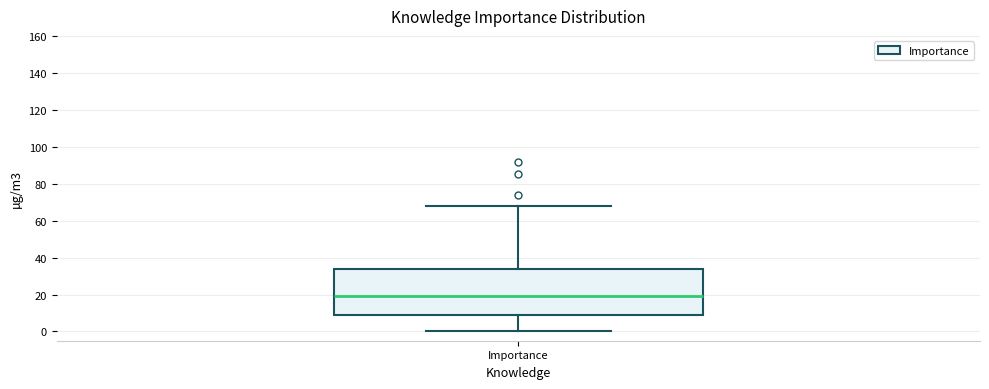

Where does the lower whisker of the box for Importance end on the y-axis? The values are not printed on the chart, so give them approximately, as read against the axis.

0